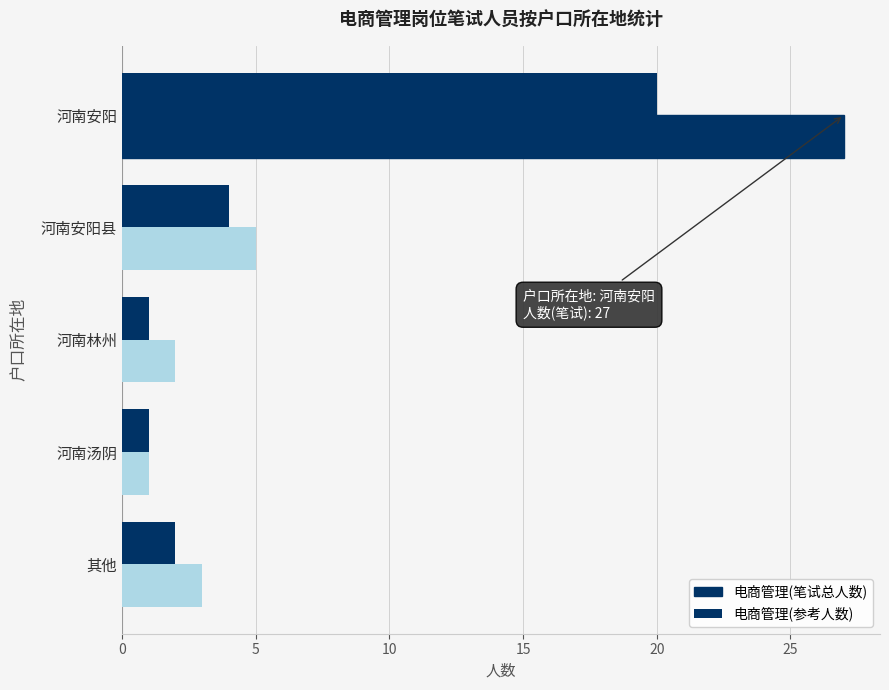

Where is 电商管理(参考人数) nearest to the value 10?

河南安阳县